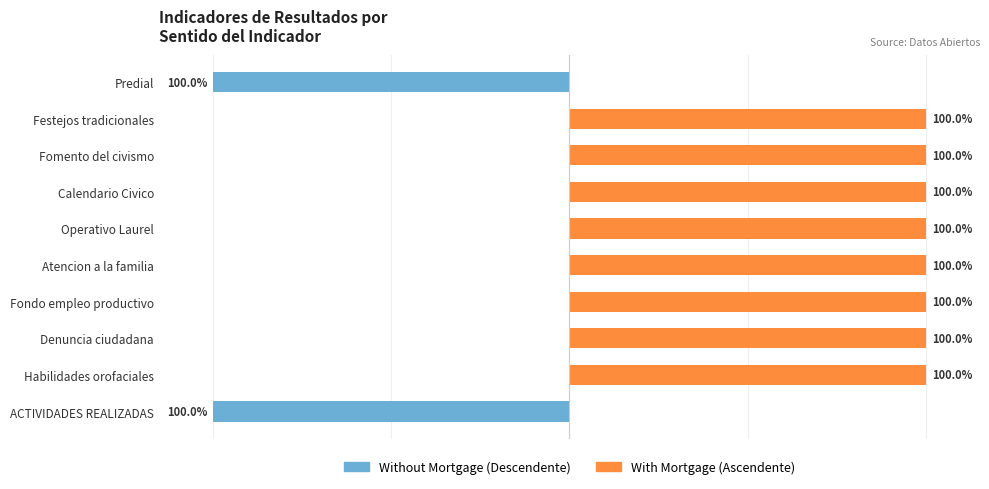

Which series has the largest range (max minus min)?

Without Mortgage